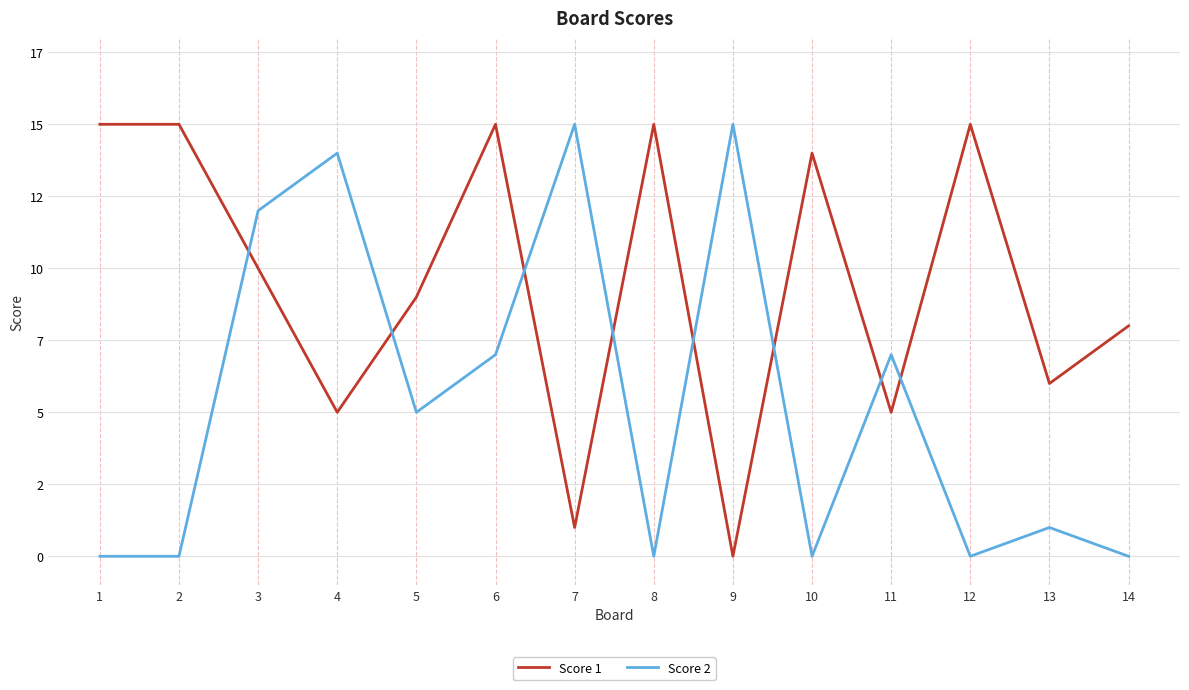

Does the chart have visible grid lines?

Yes